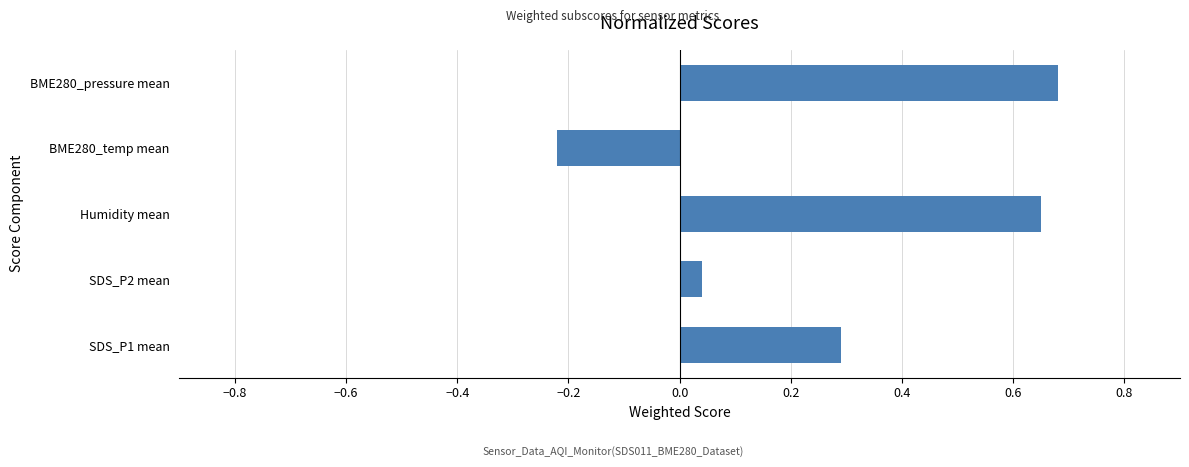

What is the sum of the values at SDS_P1 mean and BME280_pressure mean?

1.0